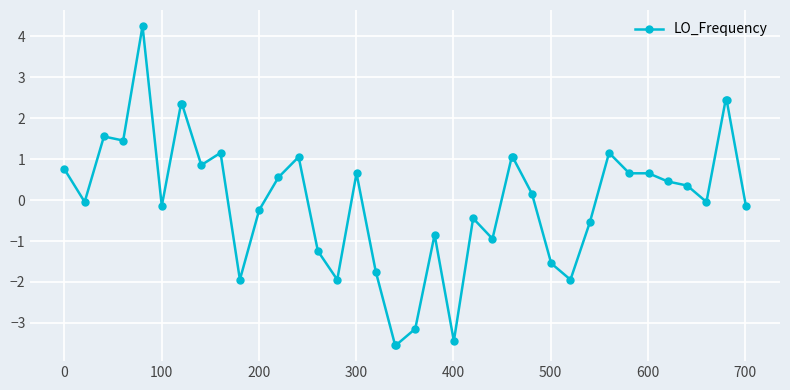

What is the value of the 18th point from the left?

-1.7